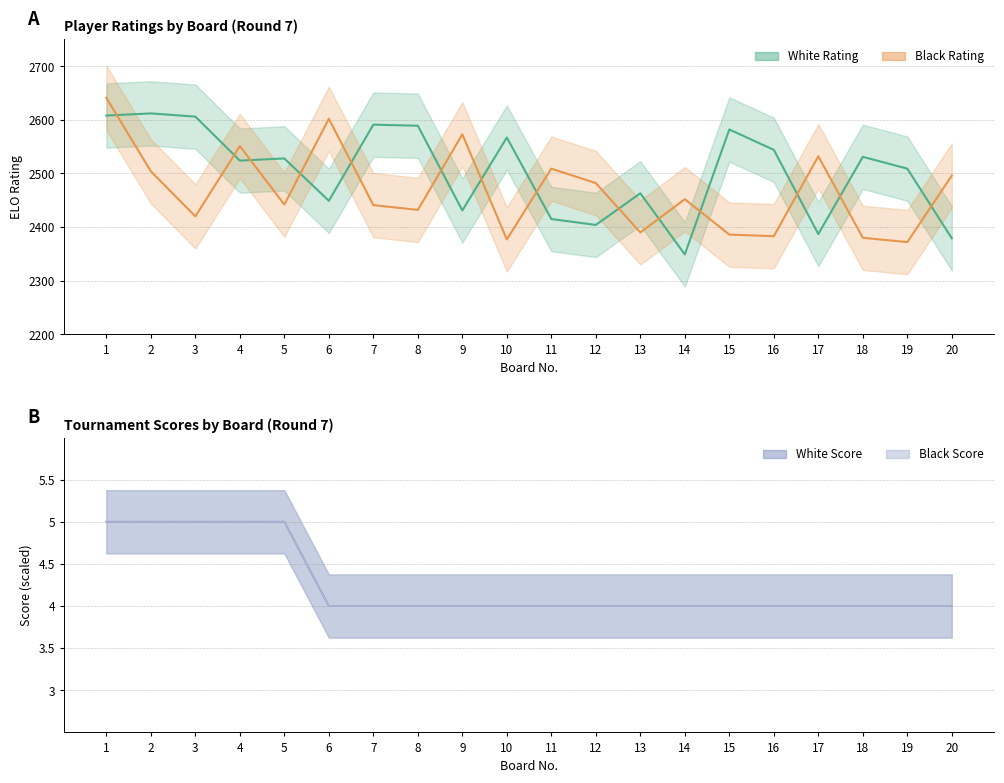

Which series has the largest total across all categories?

White Score